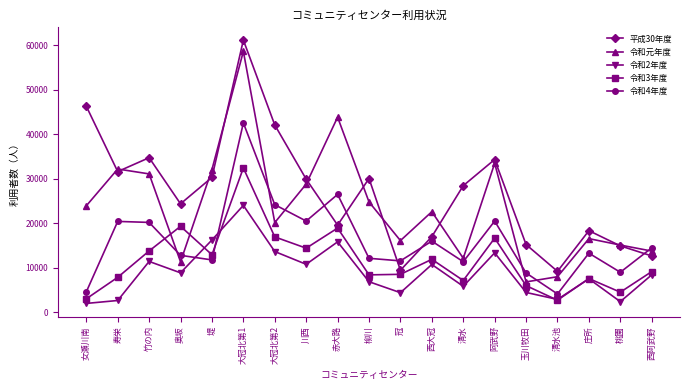

True or false: 令和元年度 has a value of 18237 at 赤大路.

False